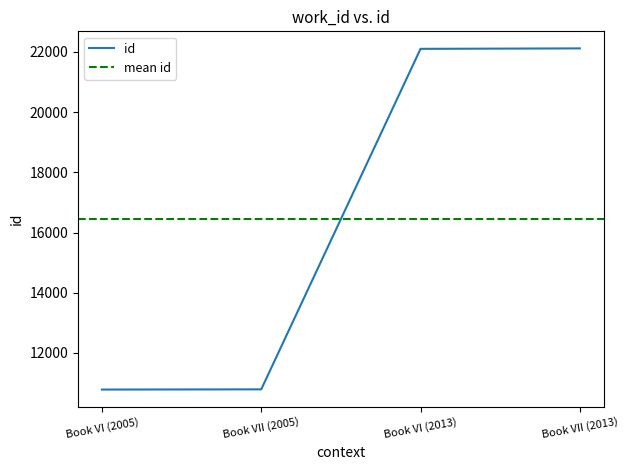

Reading right to left, transcribe all the data shown in this chart.

22114	22099	10792	10785